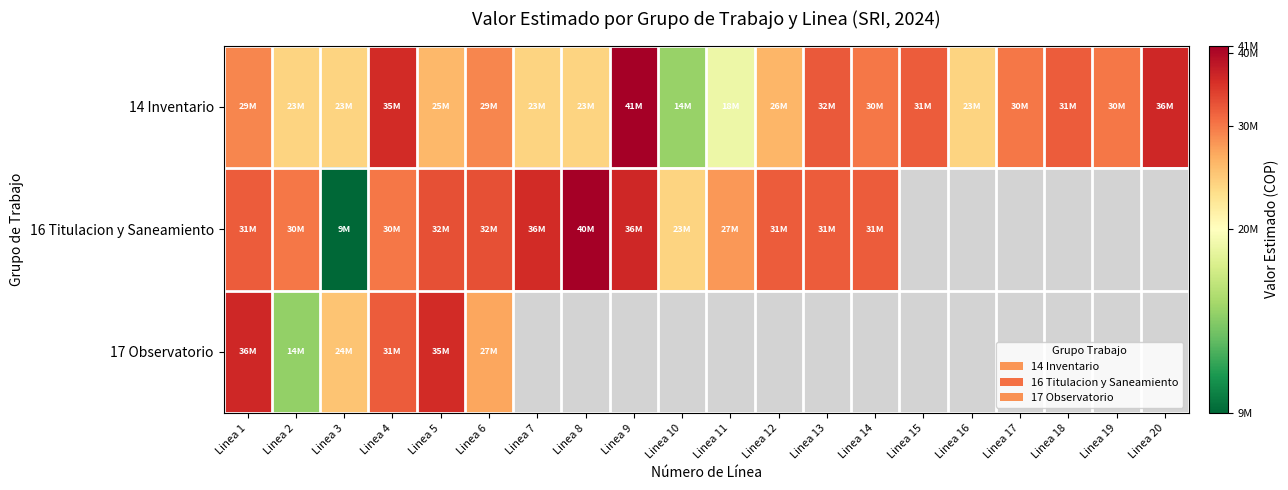

Is the value of 14 Inventario at Linea 17 greater than the value of 16 Titulacion y Saneamiento at Linea 13?

No